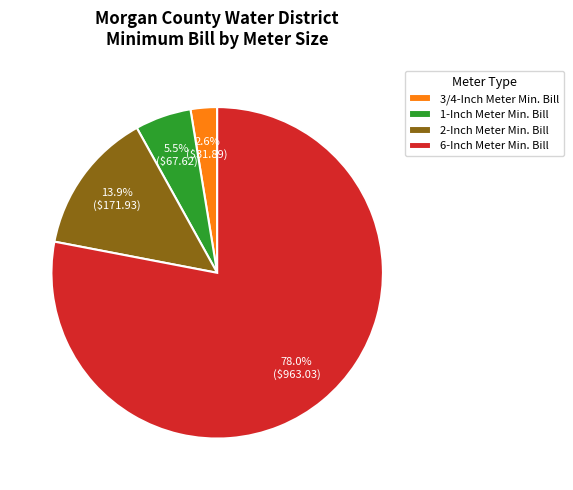

Is it true that 6-Inch Meter Min. Bill is 90% of the pie?

False